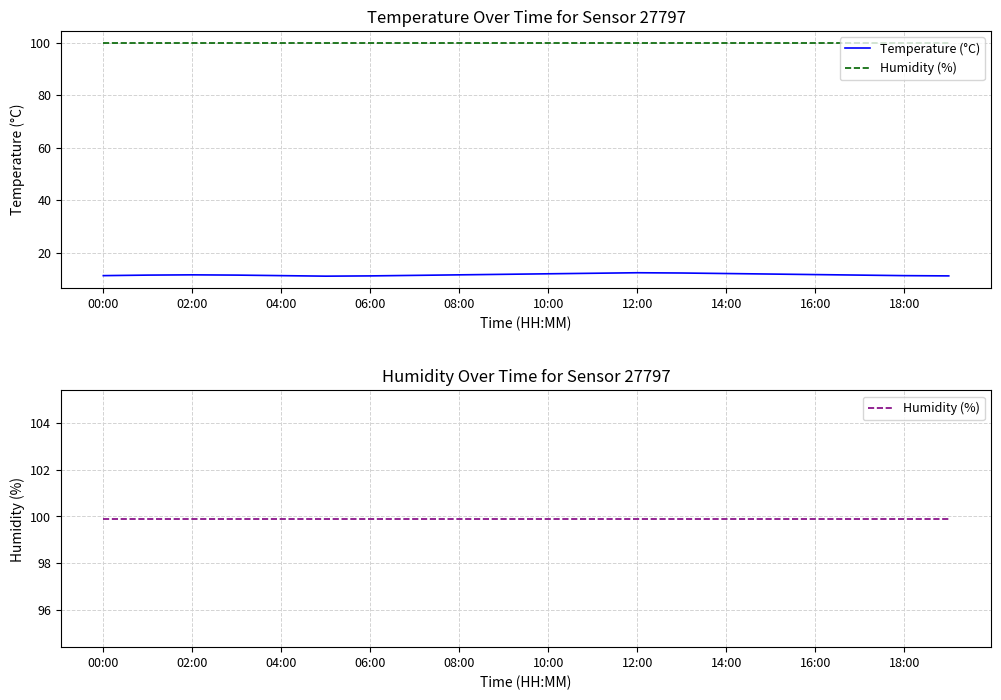

Which series has the largest total across all categories?

Humidity (%)